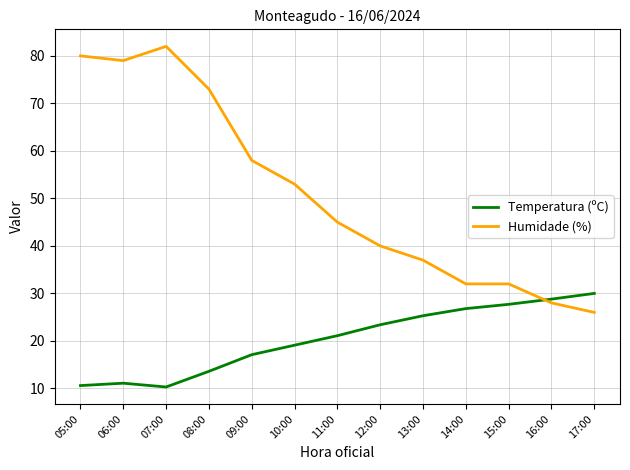

Which category has the highest value across all series?

07:00